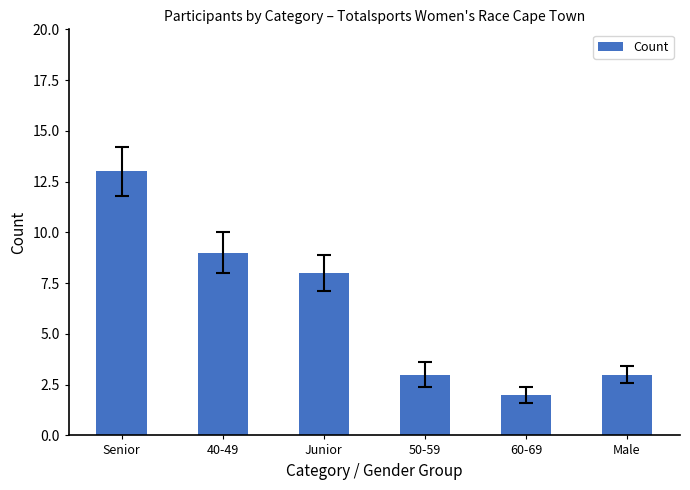

What is the maximum value shown in the chart?

13